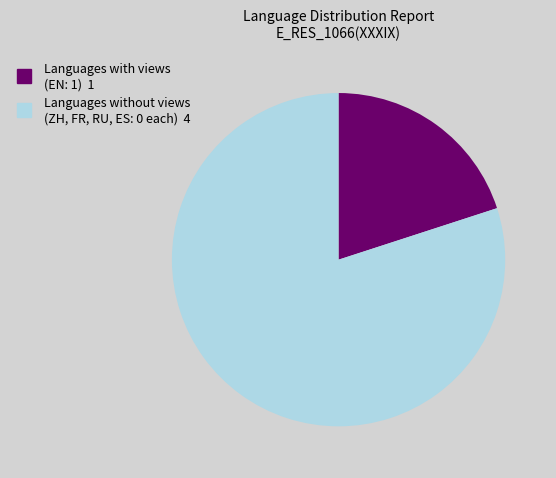

Which category has the biggest portion of the pie?

Languages without views (ZH, FR, RU, ES: 0 each) 4